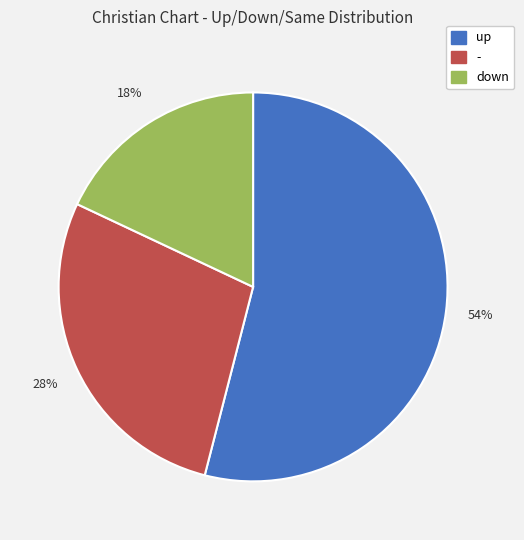

To the nearest percent, what is the combined percentage of down and -?

46%